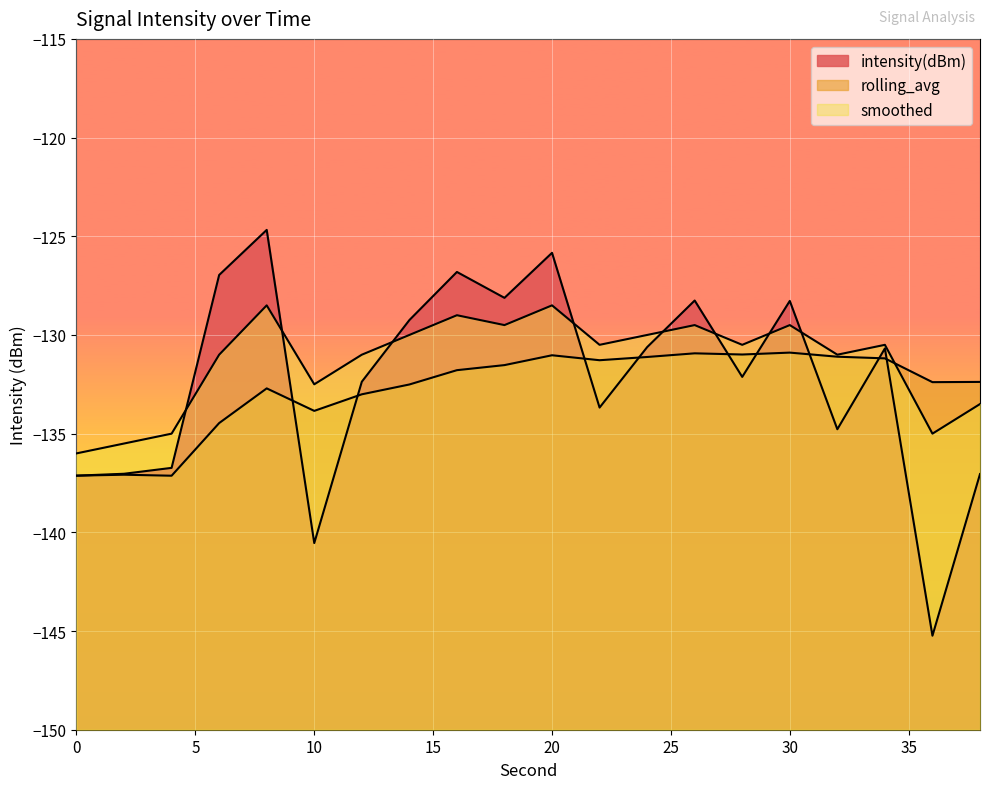

How many intersections are there between intensity(dBm) and rolling_avg?

9